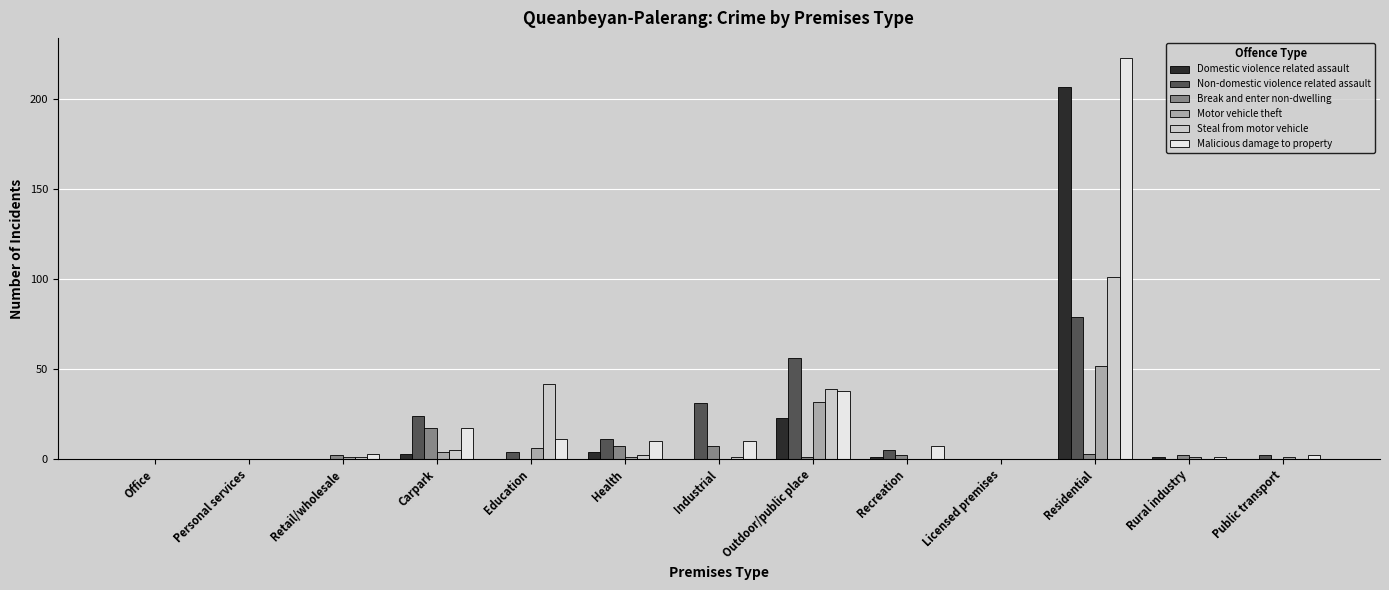

Reading left to right, what are all the values shown in this chart?

Domestic violence related assault: 0	0	0	3	0	4	0	23	1	0	207	1	0
Non-domestic violence related assault: 0	0	0	24	4	11	31	56	5	0	79	0	2
Break and enter non-dwelling: 0	0	2	17	0	7	7	1	2	0	3	2	0
Motor vehicle theft: 0	0	1	4	6	1	0	32	0	0	52	1	1
Steal from motor vehicle: 0	0	1	5	42	2	1	39	0	0	101	0	0
Malicious damage to property: 0	0	3	17	11	10	10	38	7	0	223	1	2